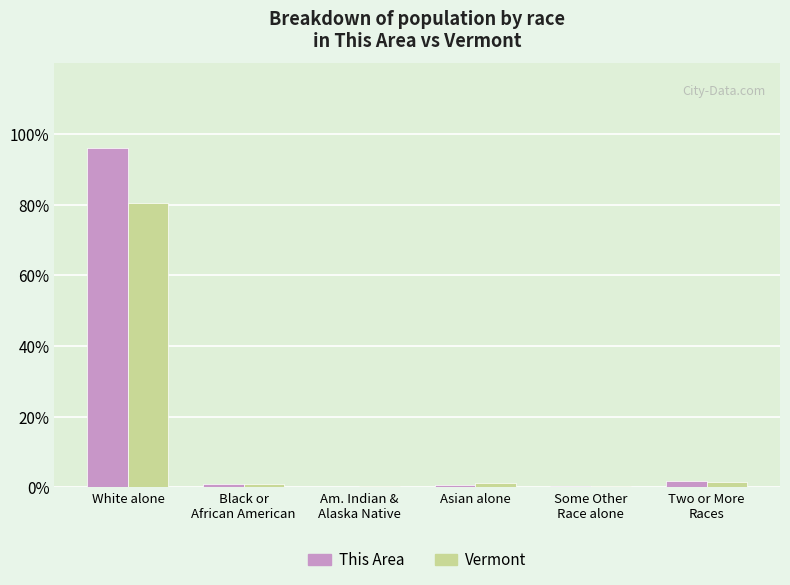

Are the bars grouped side by side (vs. stacked)?

Yes